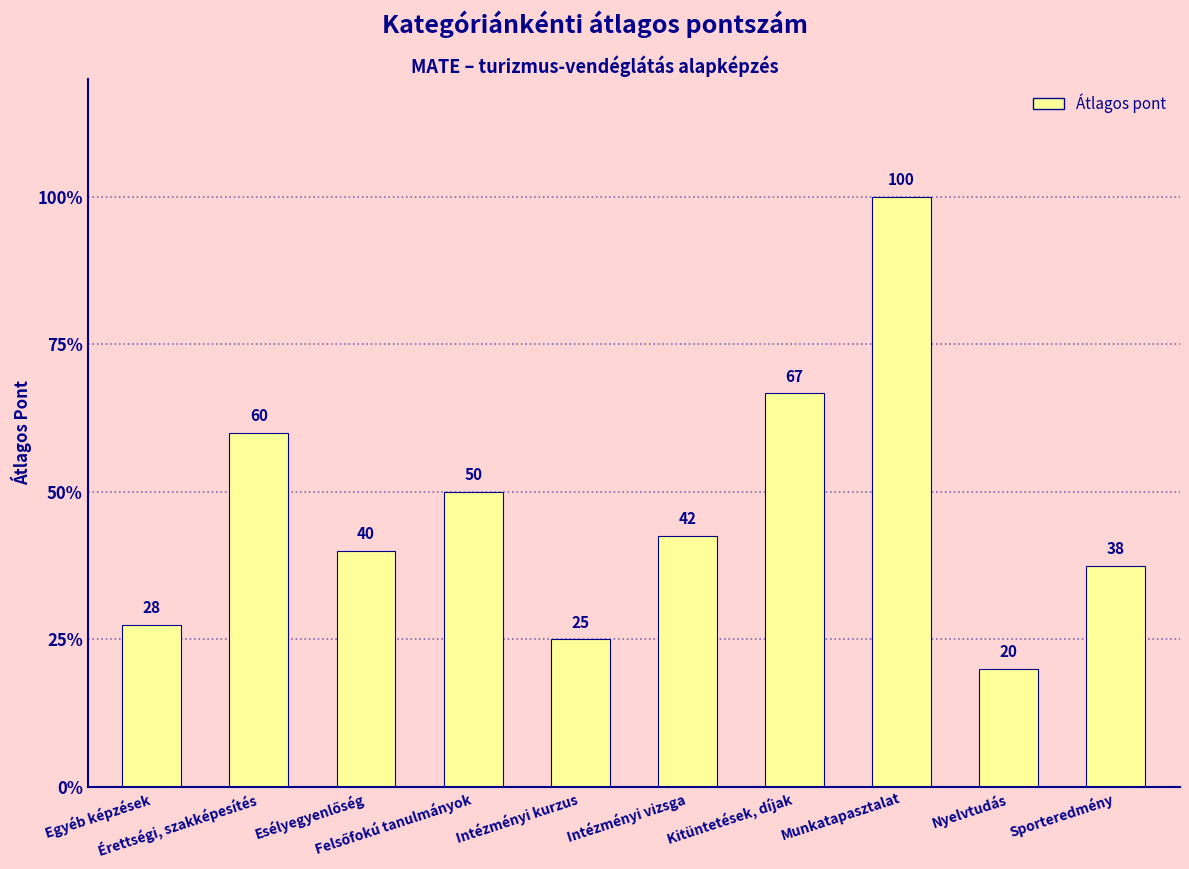

What is the greatest value displayed?

100.0